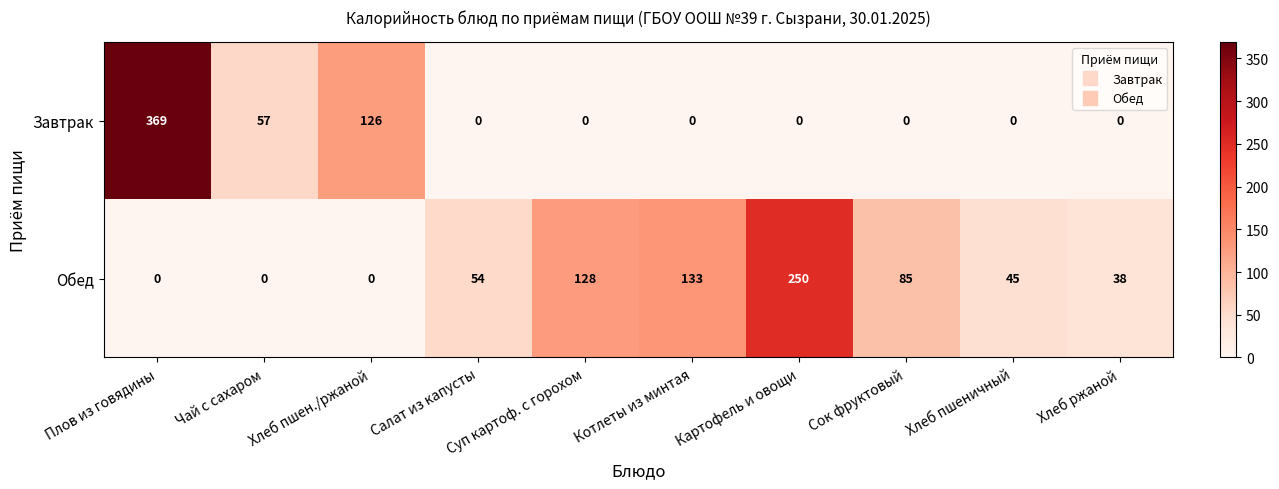

List the series in order of their peak value, lowest first.

Обед, Завтрак